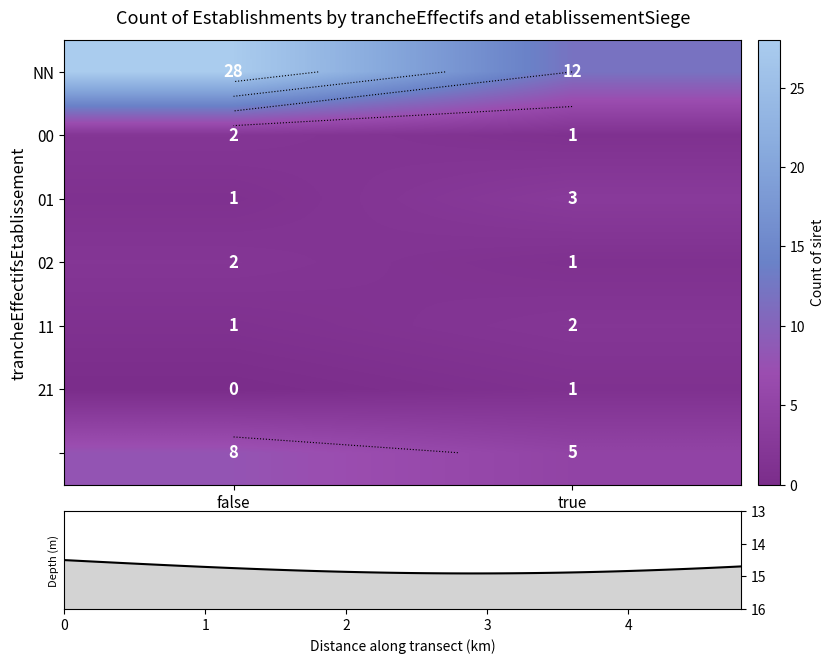

Which series has the largest range (max minus min)?

row_0